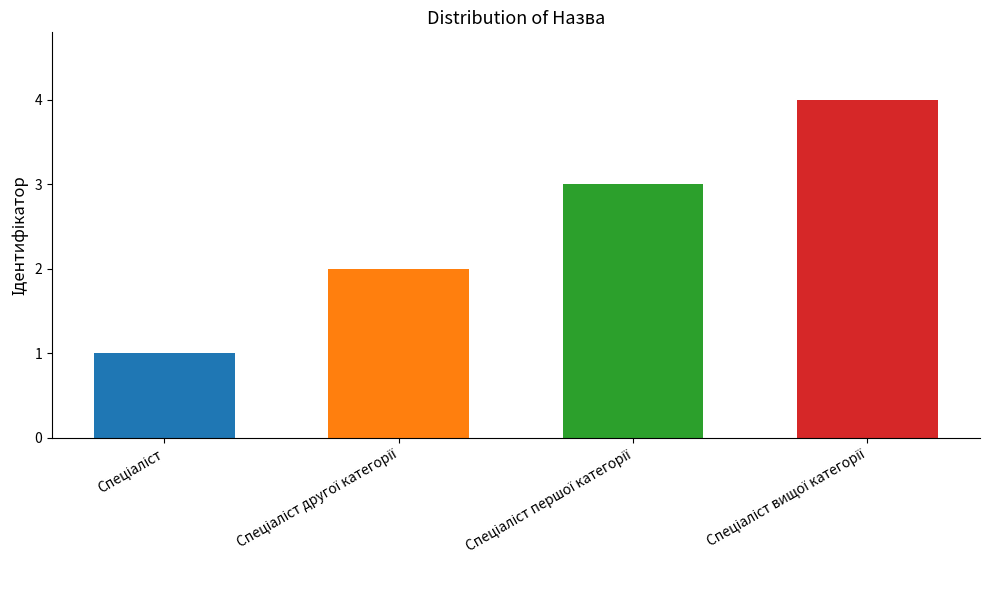

Reading left to right, transcribe all the data shown in this chart.

Спеціаліст=1	Спеціаліст другої категорії=2	Спеціаліст першої категорії=3	Спеціаліст вищої категорії=4